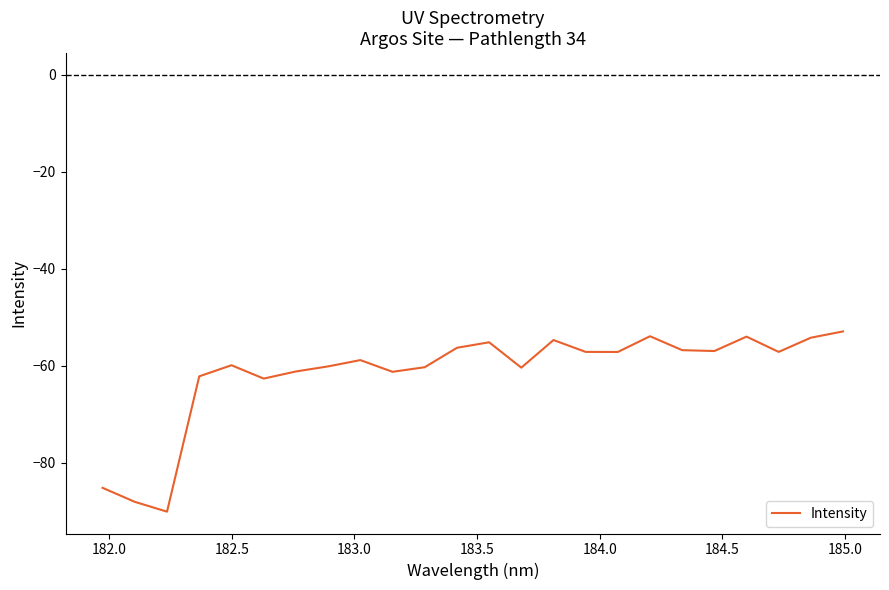

Count the number of data series in this chart.

1